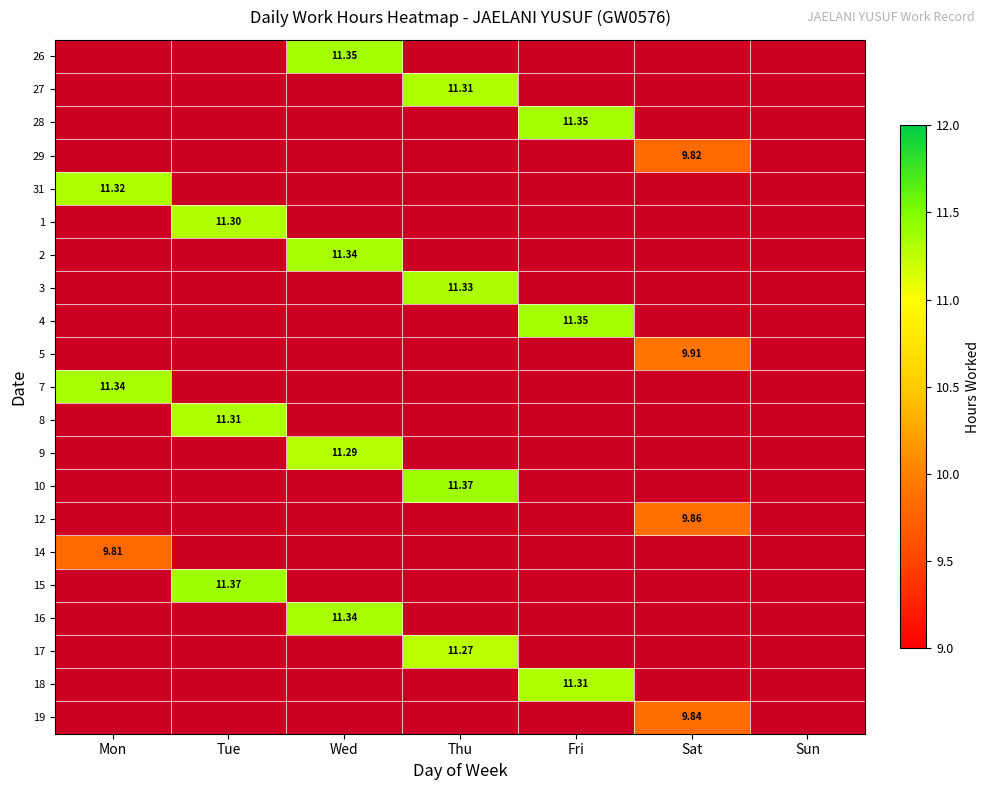

The 2 series shows -5.3 at Tue. True or false?

False